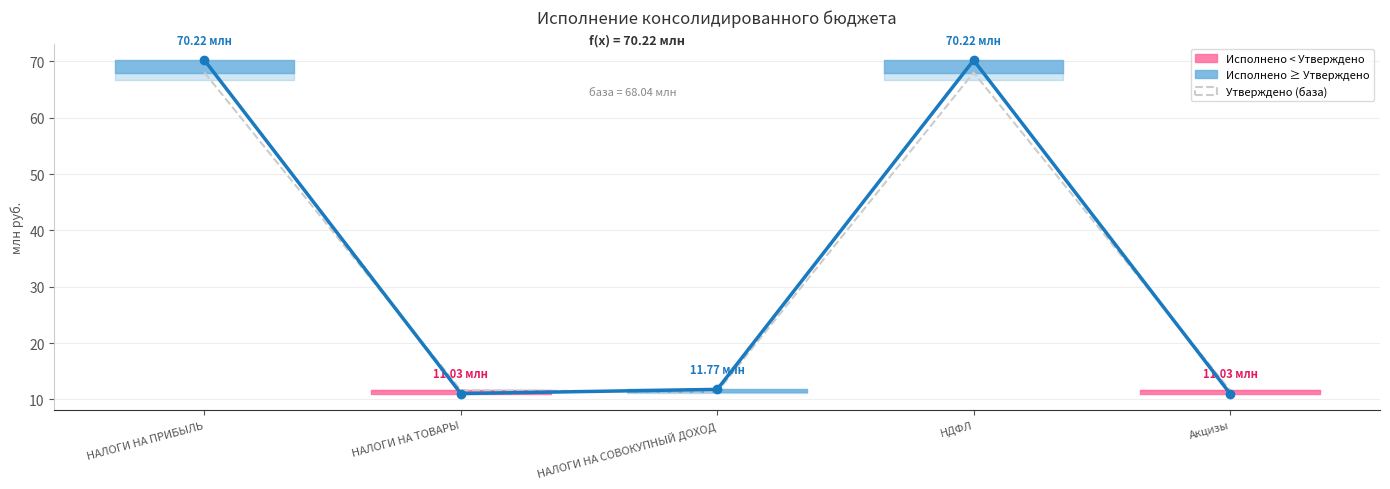

True or false: Исполнено has more than 0 points higher than both neighbors.

True